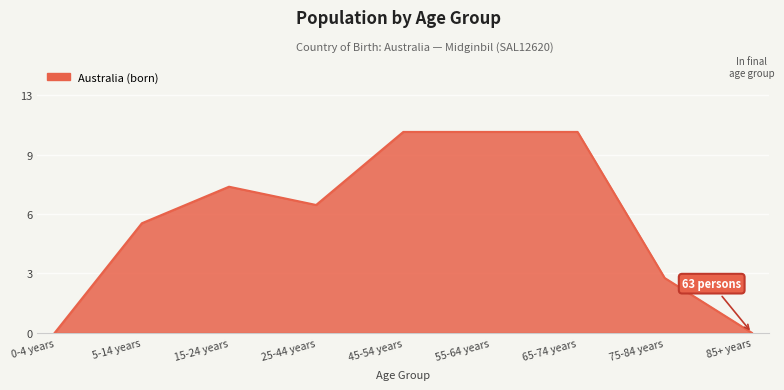

At which label does the data first exceed 7?

15-24 years